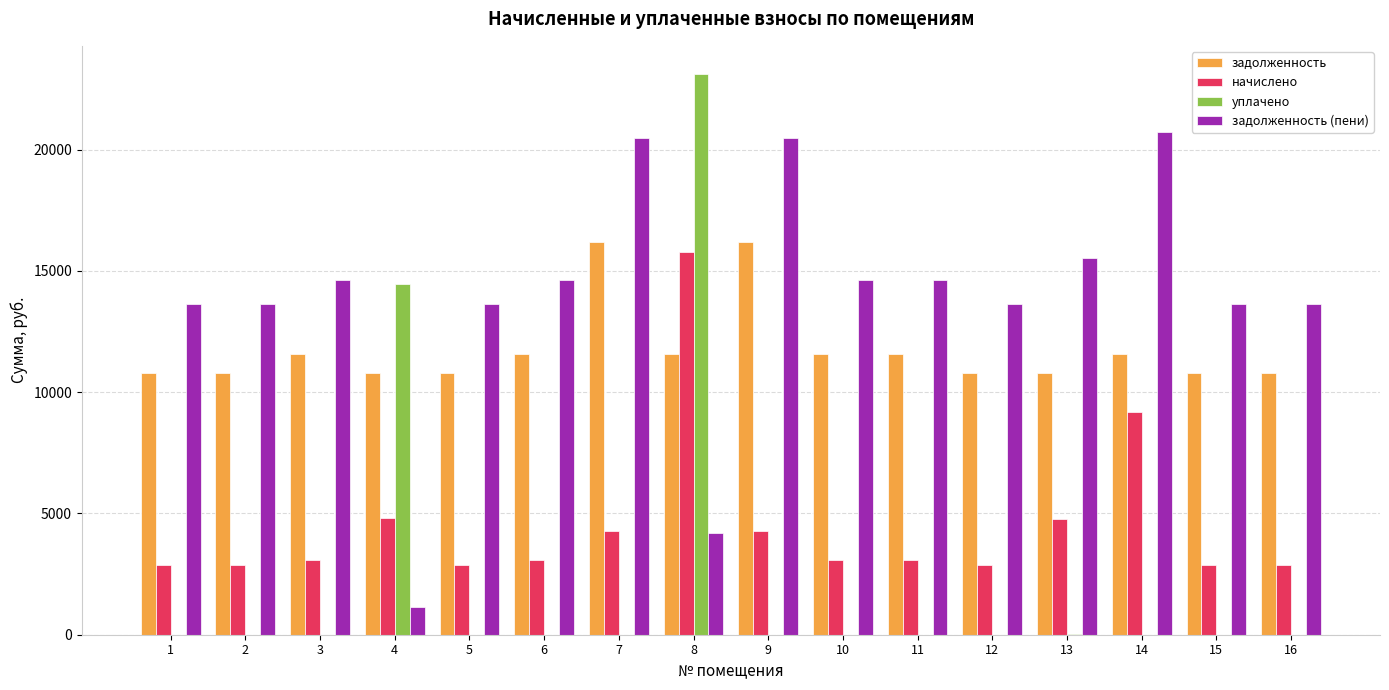

Between 8 and 14, which series saw the biggest shift?

уплачено